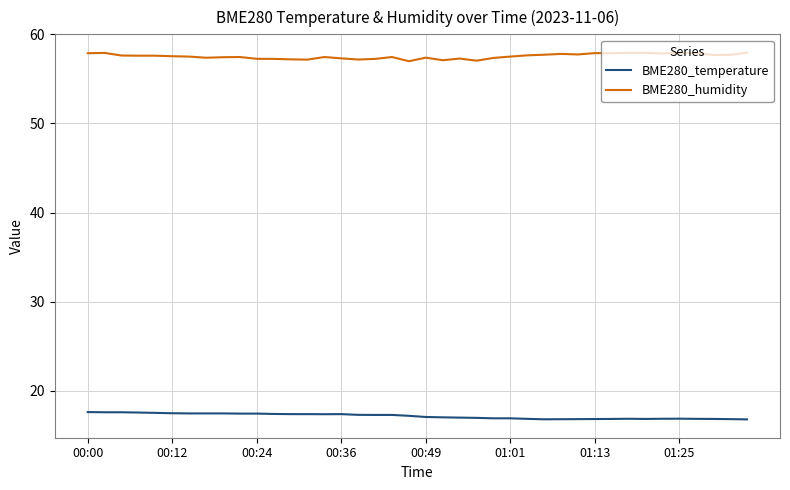

True or false: BME280_temperature and BME280_humidity intersect in this chart.

False